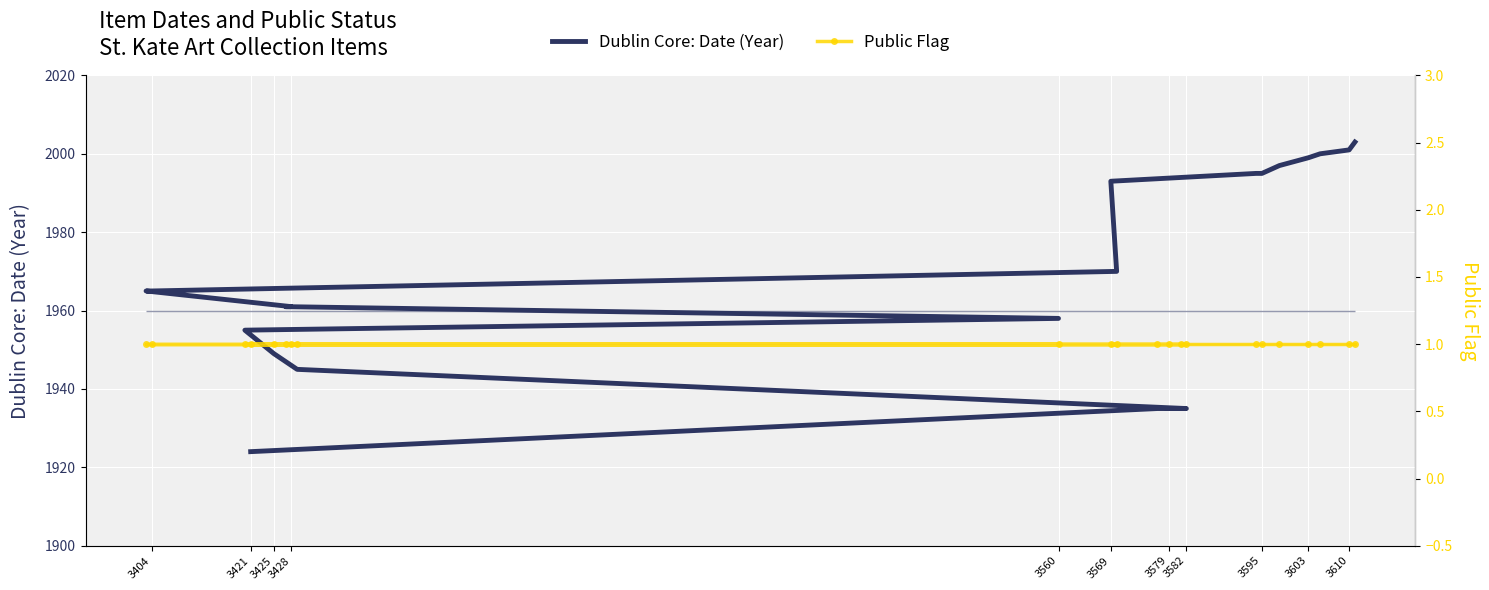

What is the sum of all Dublin Core: Date (Year) values?

43276